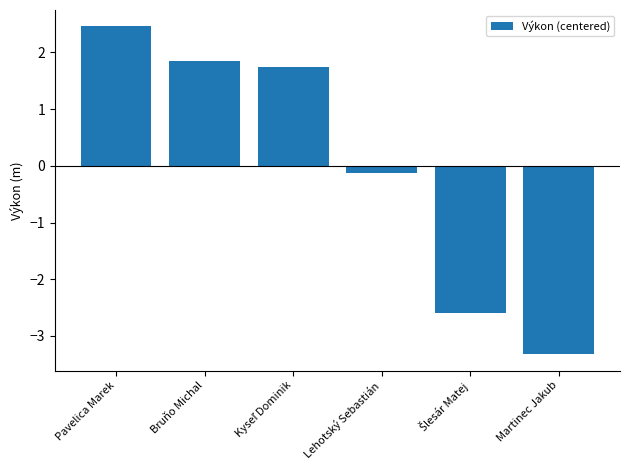

Is it true that the value at Martinec Jakub is -4.7?

False